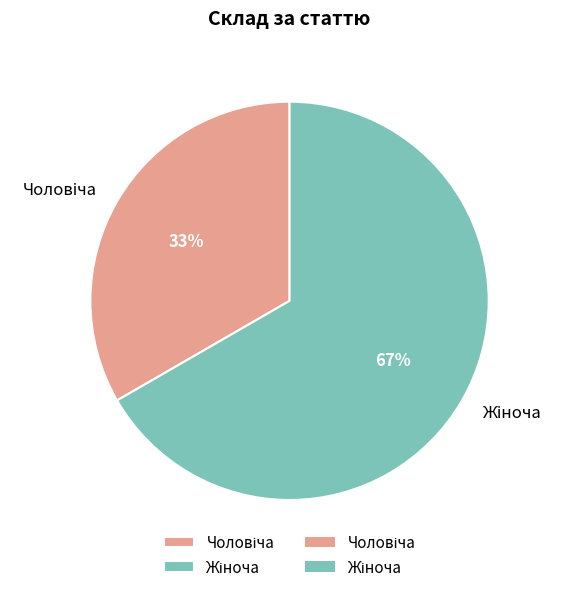

To the nearest percent, what is the average slice percentage?

50%